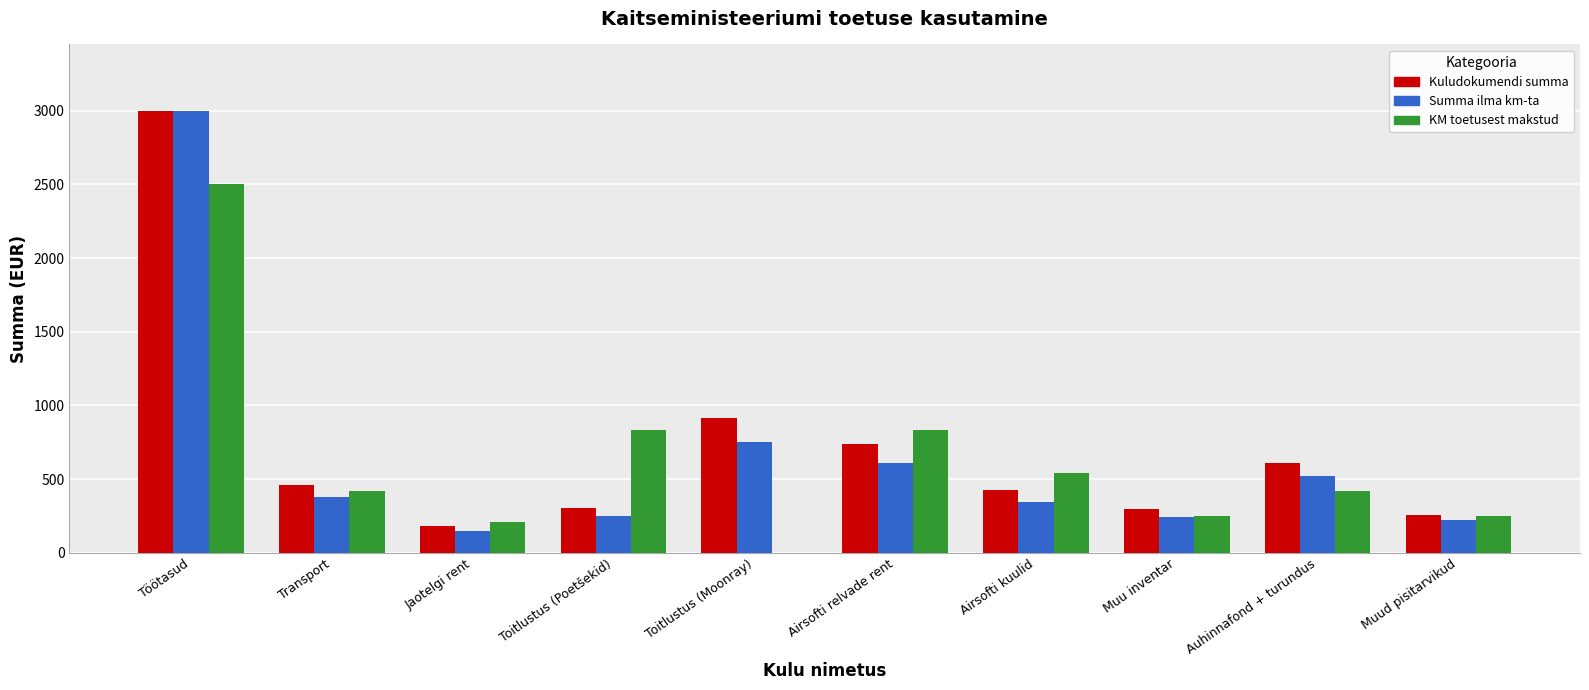

What is the highest value of the Summa ilma km-ta series?

3000.0